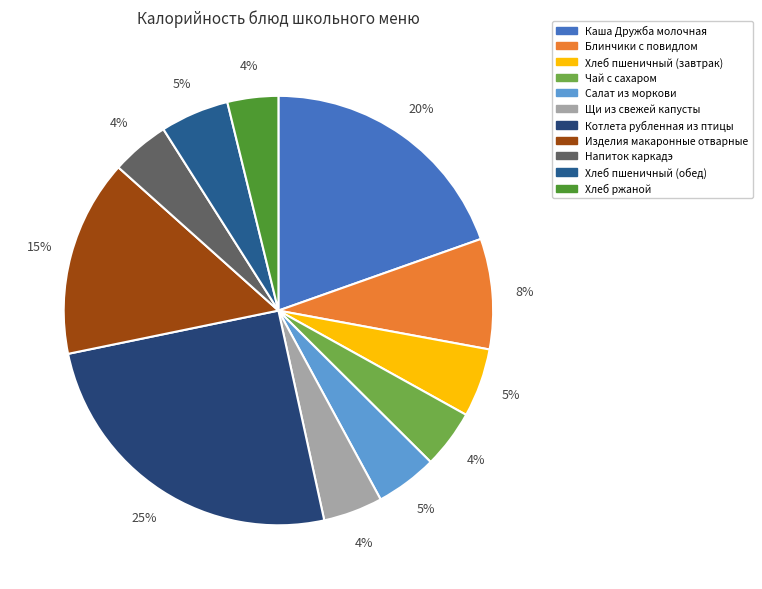

Is it true that Напиток каркадэ is 10% of the pie?

False